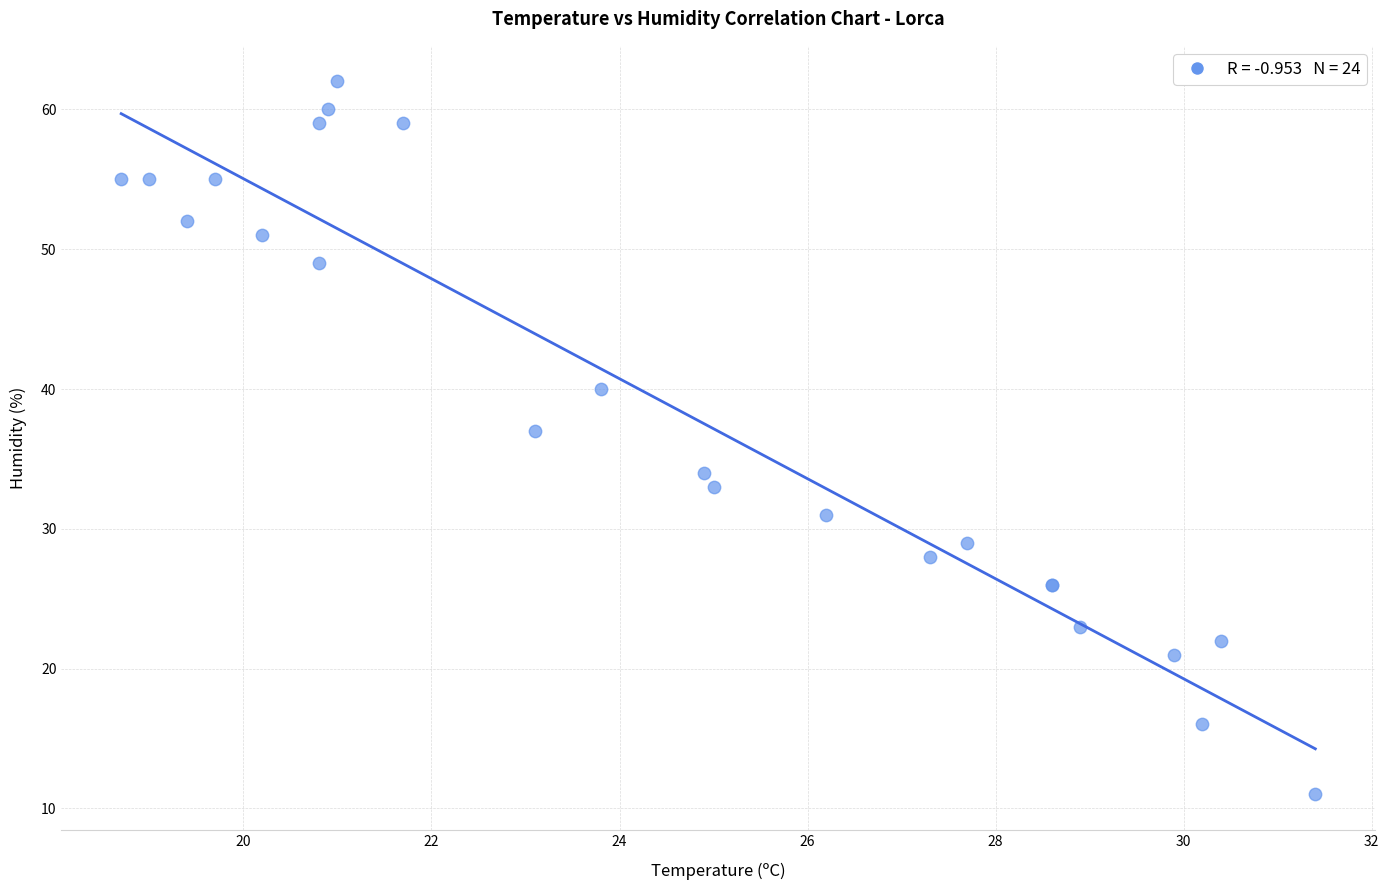

What Y value in the scatter plot is closest to 36?

37